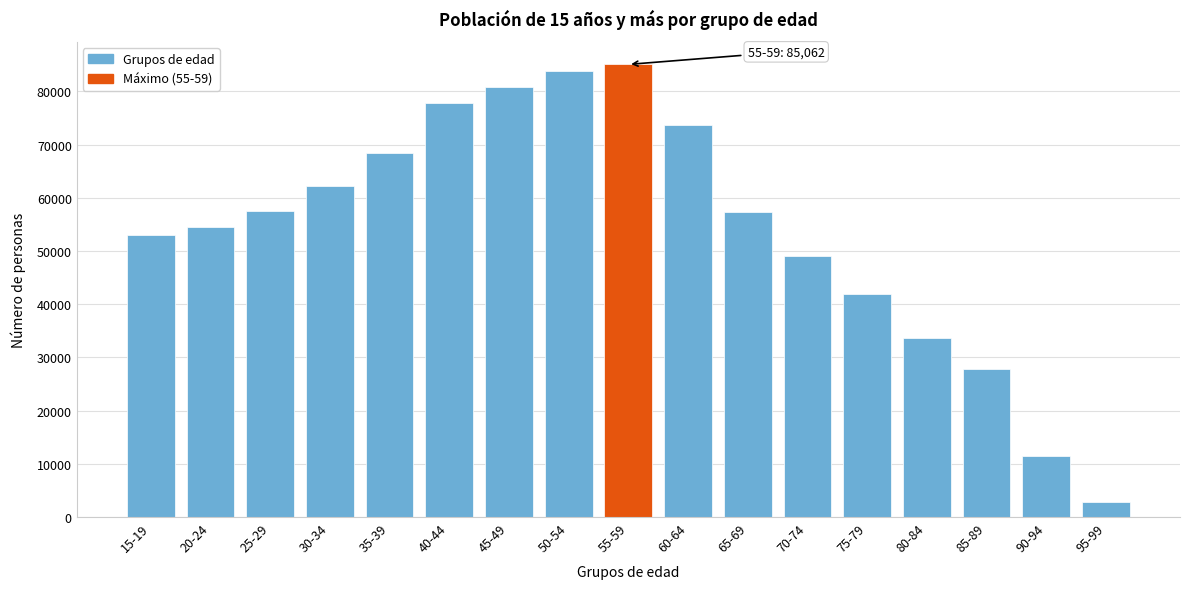

What is the label of the 10th bar from the left?

60-64